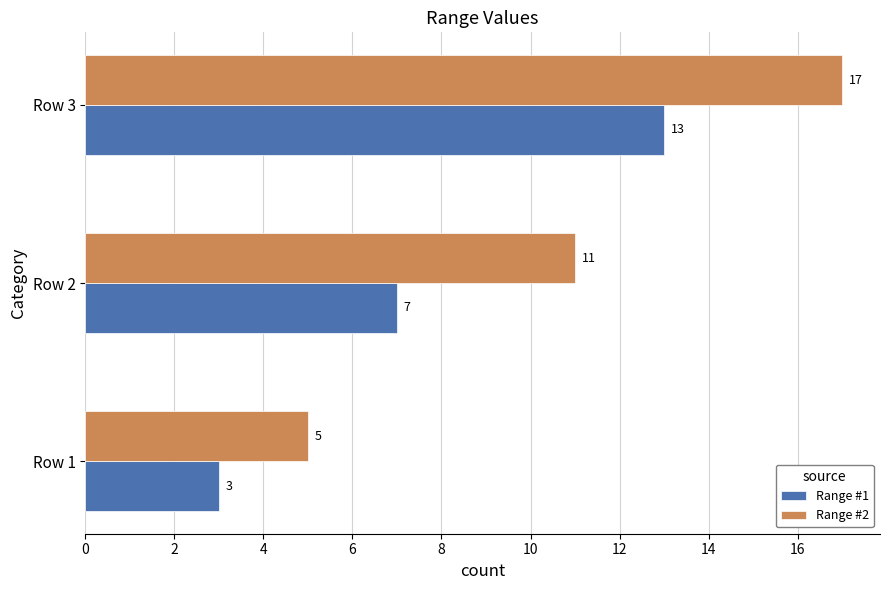

Which label corresponds to the smallest value in the chart?

Row 1